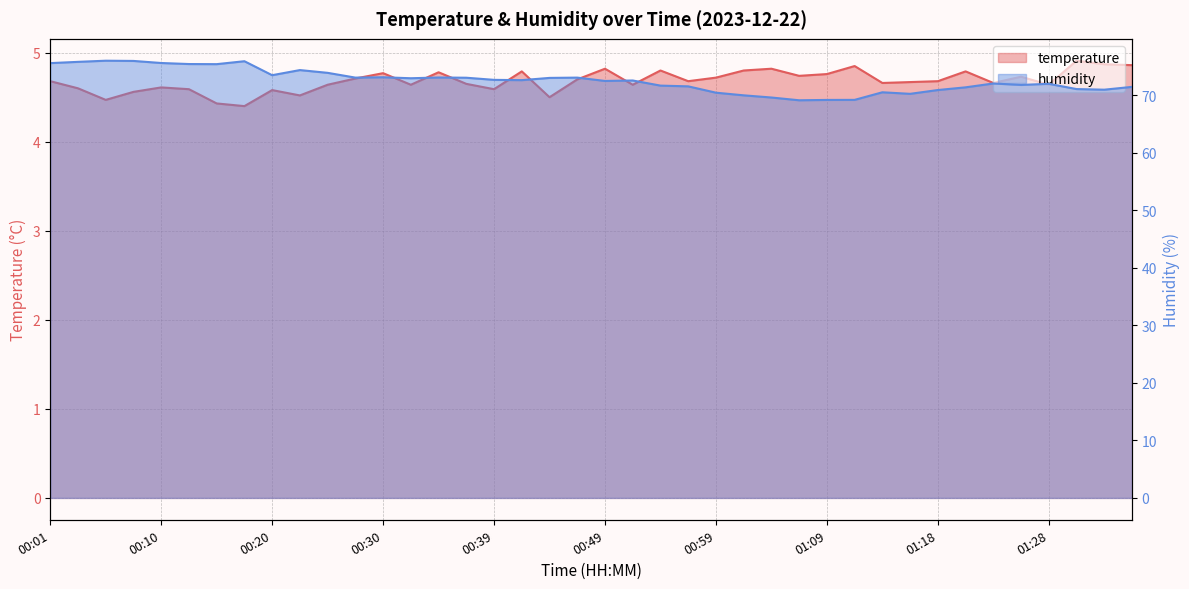

What is the value of the humidity point at the 16th from the left?

73.1